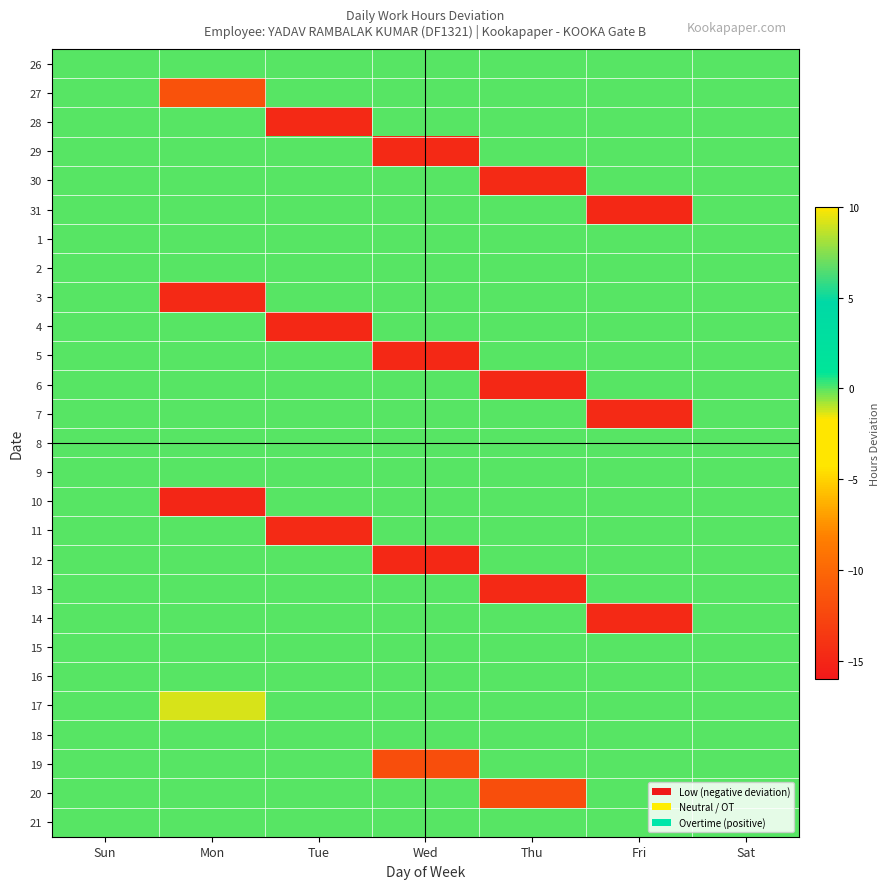

How many data points does each series have?

7